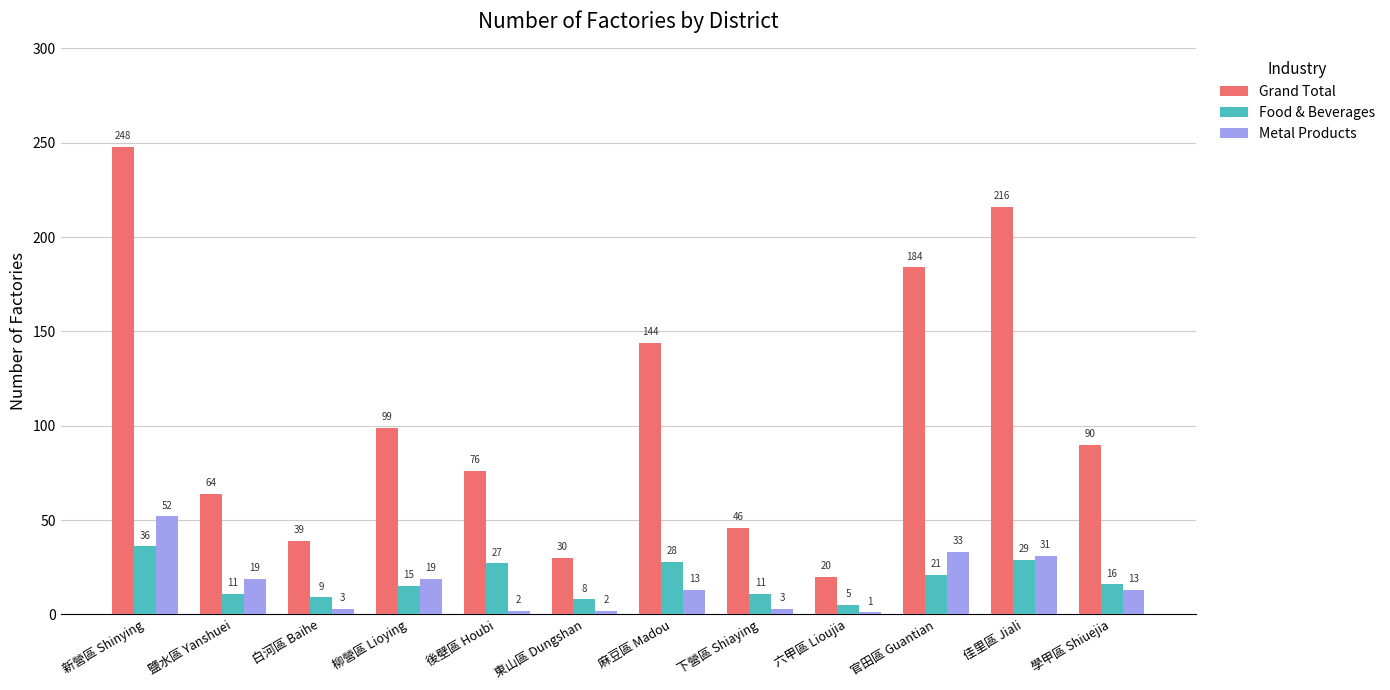

Is it true that Grand Total equals 11 at 下營區 Shiaying?

False